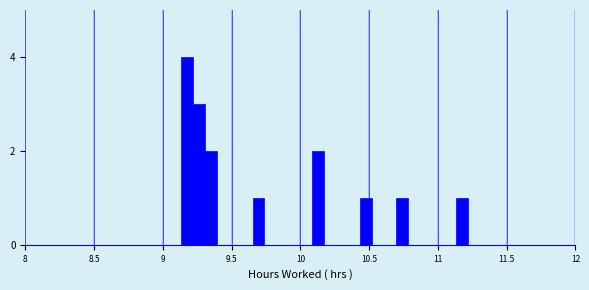

Around what value on the x-axis is the tallest bar? Give the approximate position of its centre, as read against the axis.

9.15